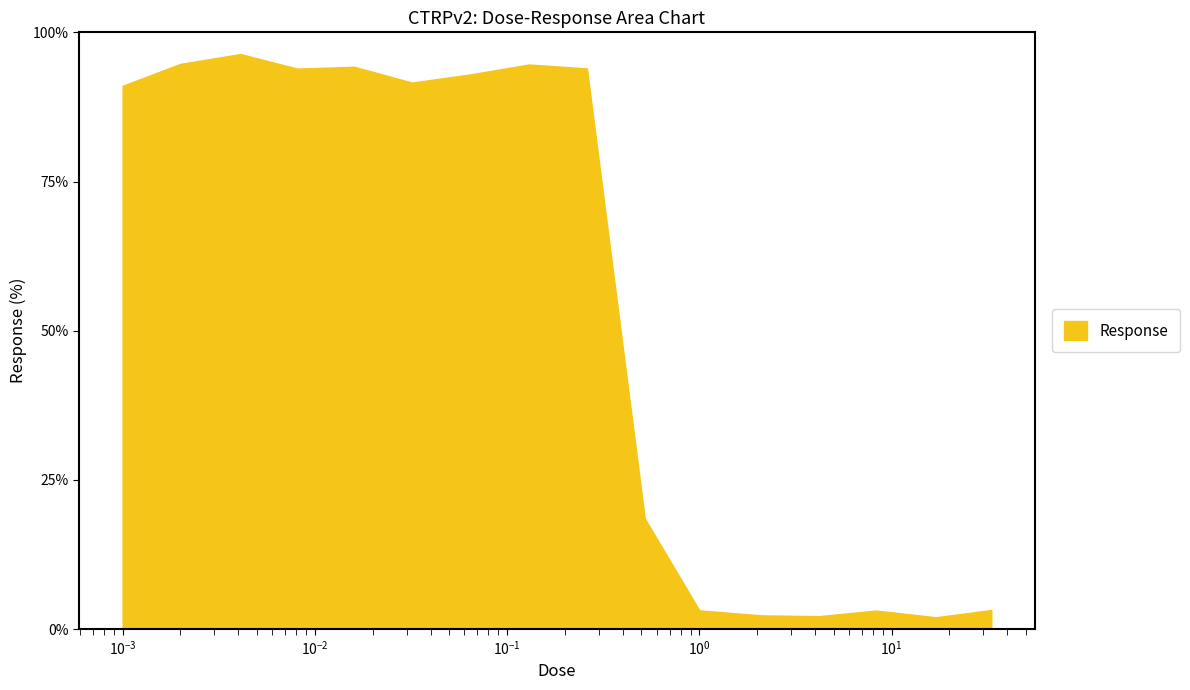

What is the minimum value shown in the chart?

2.0